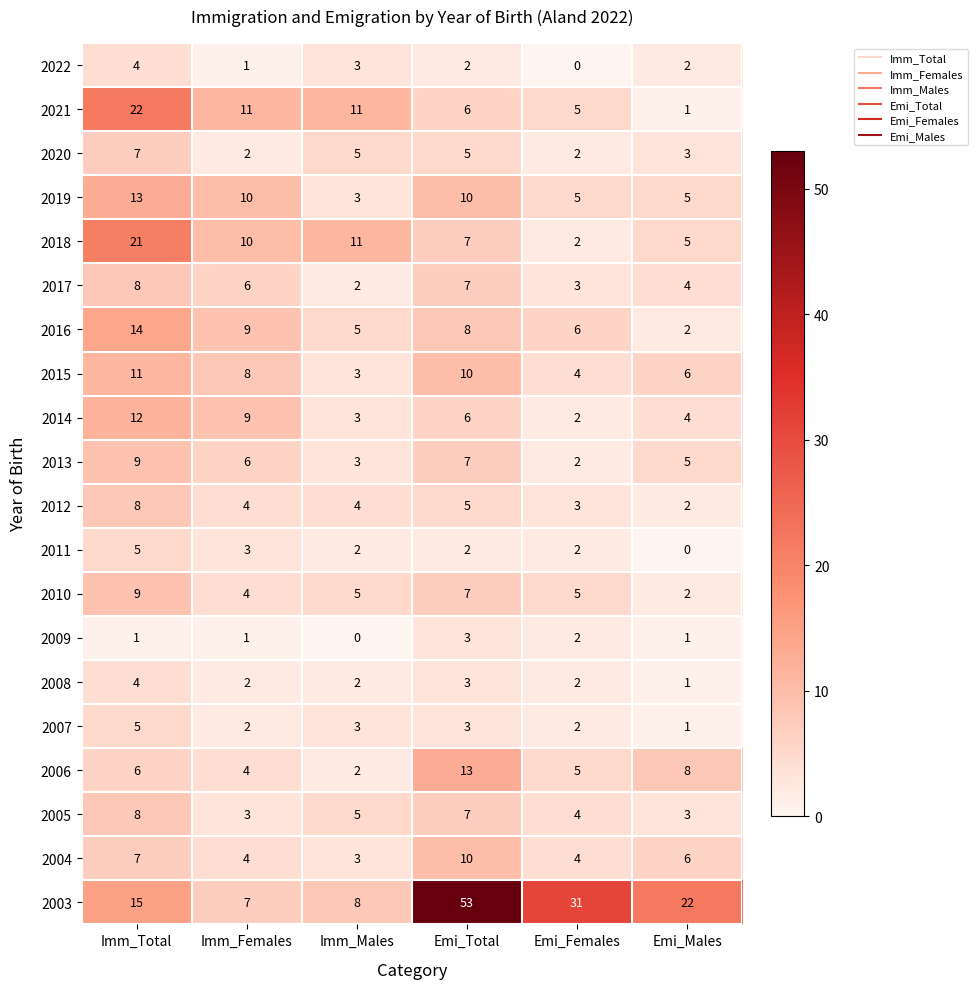

What is the maximum value shown in the chart?

53